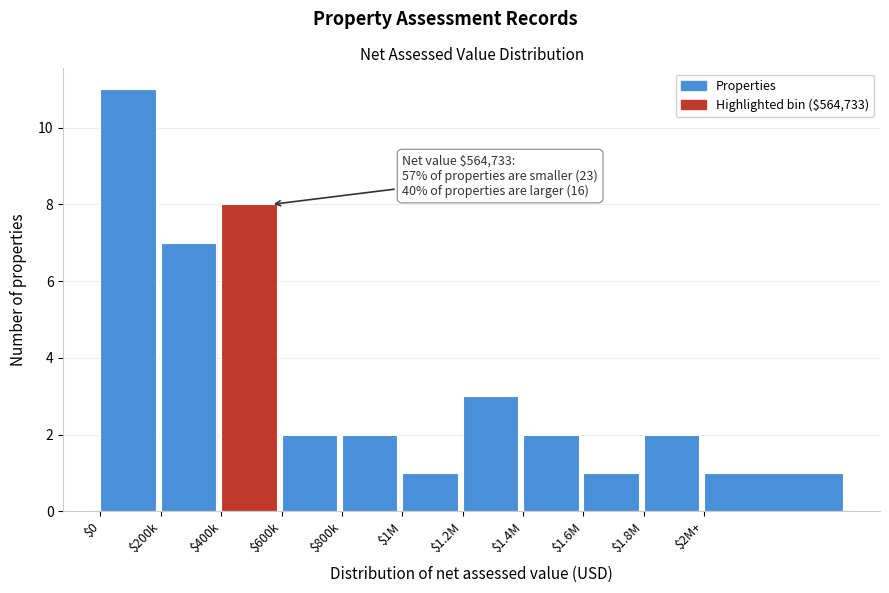

Reading right to left, transcribe all the data shown in this chart.

1	2	1	2	3	1	2	2	8	7	11